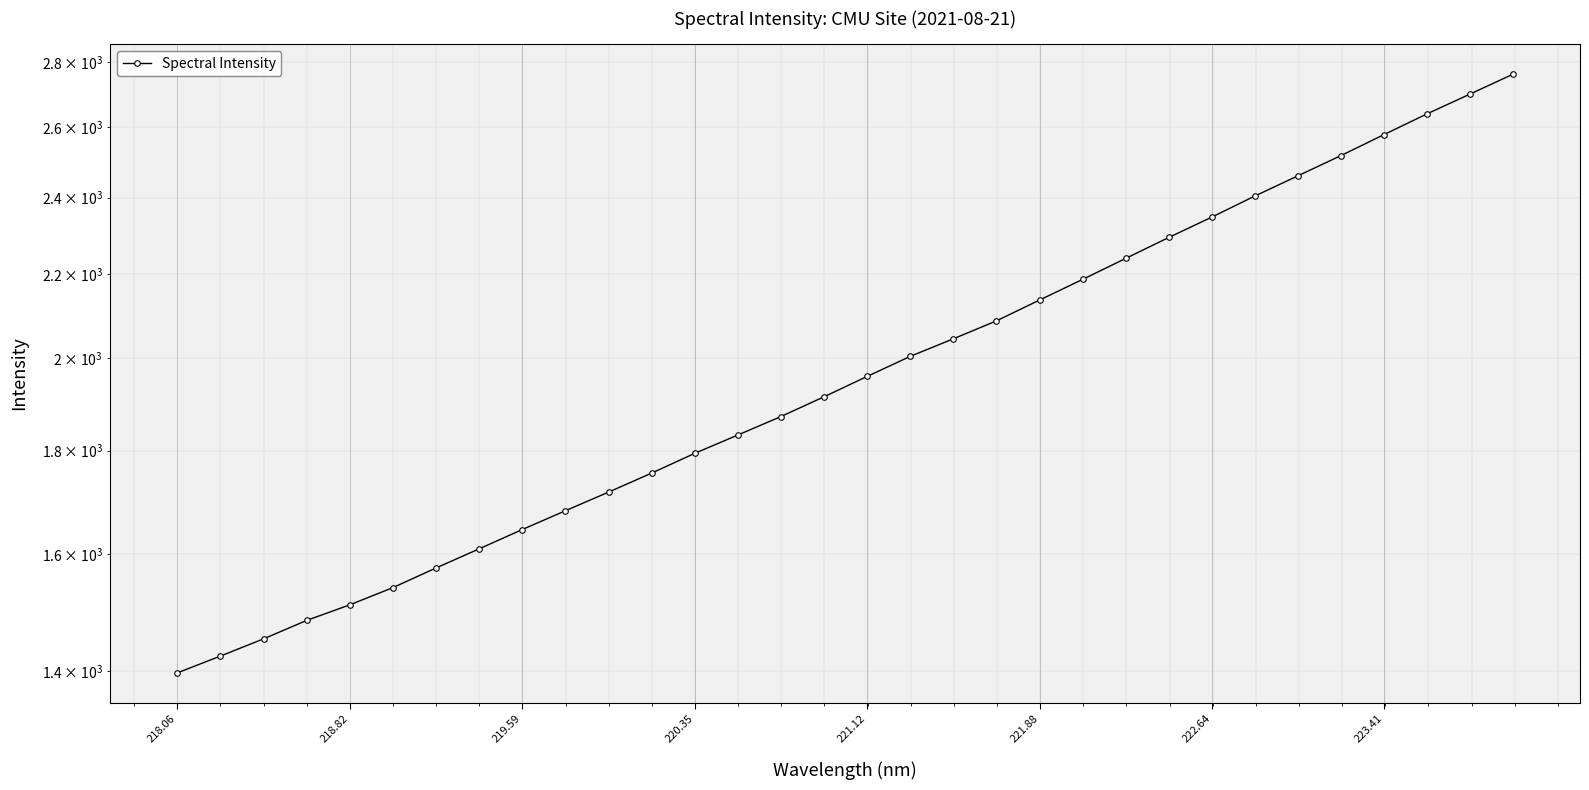

Does the chart display data point markers on the line(s)?

Yes